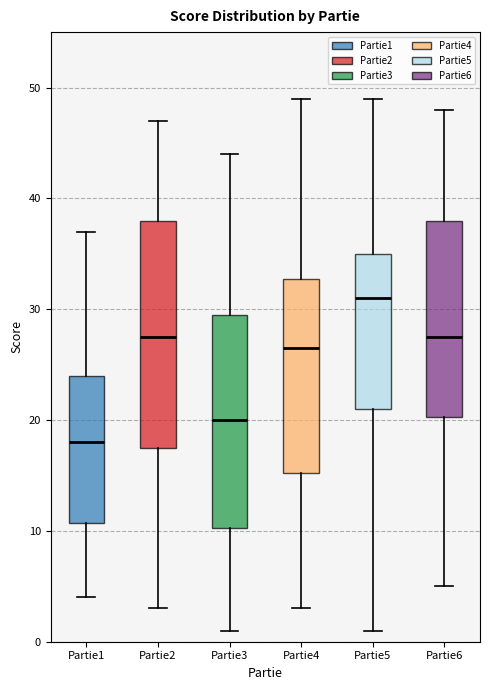

Where is the upper edge of the box for Partie2 on the y-axis? The values are not printed on the chart, so give them approximately, as read against the axis.

38